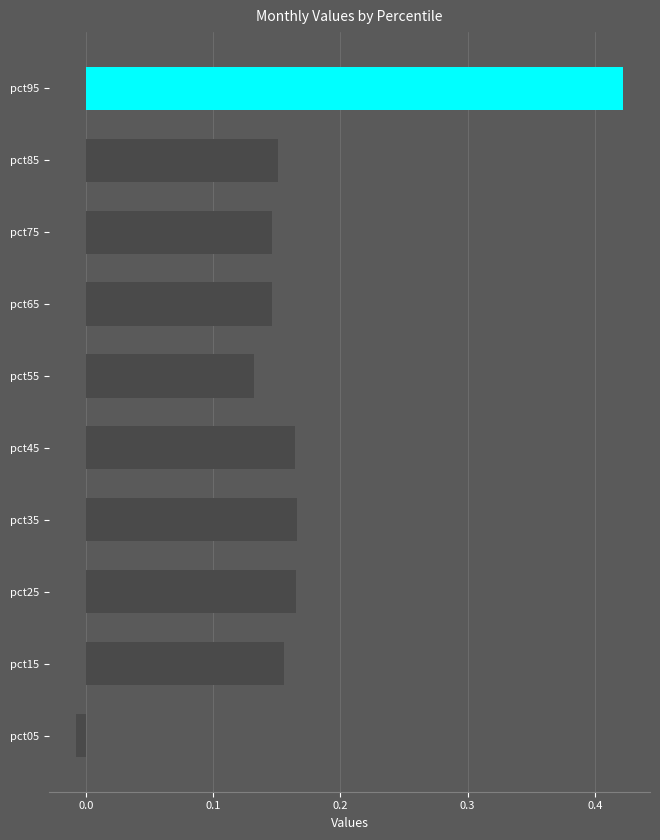

What is the sum of the values at pct45 and pct75?

0.3